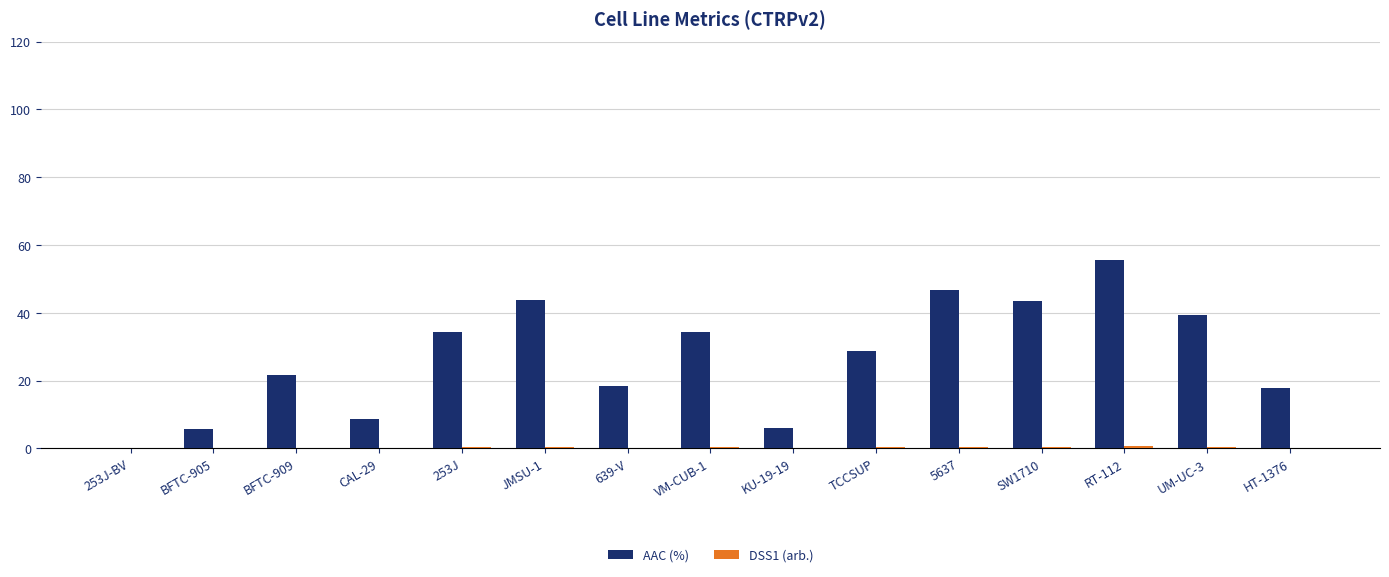

At which category is the sum across all series the highest?

RT-112